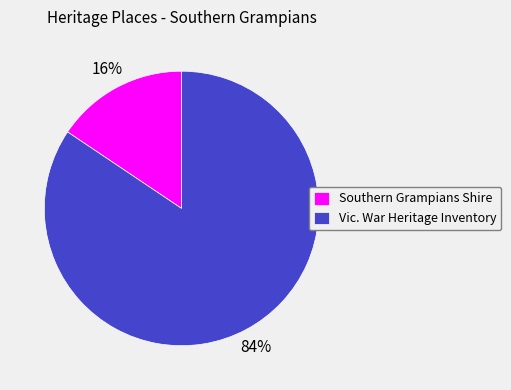

To the nearest percent, what is the average slice percentage?

50%